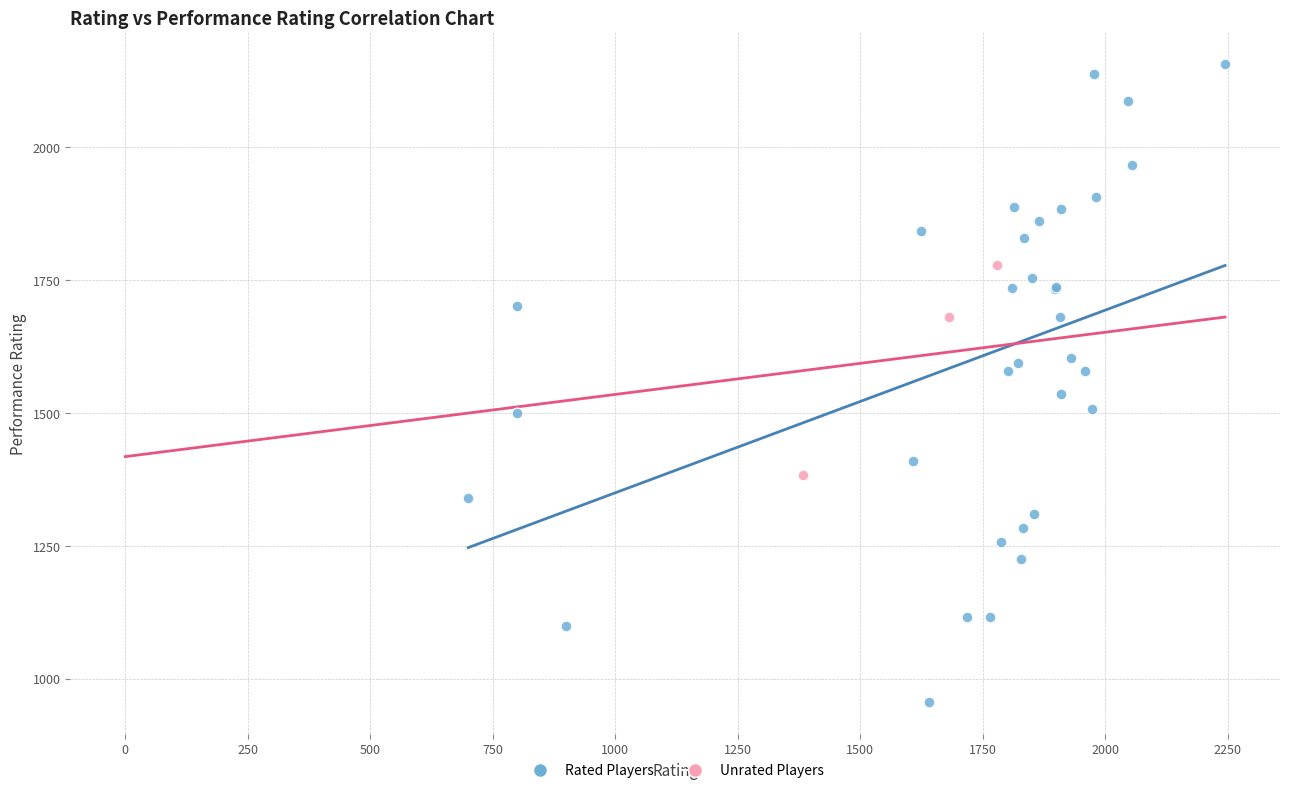

Which series contains the highest Y value?

Rated Players